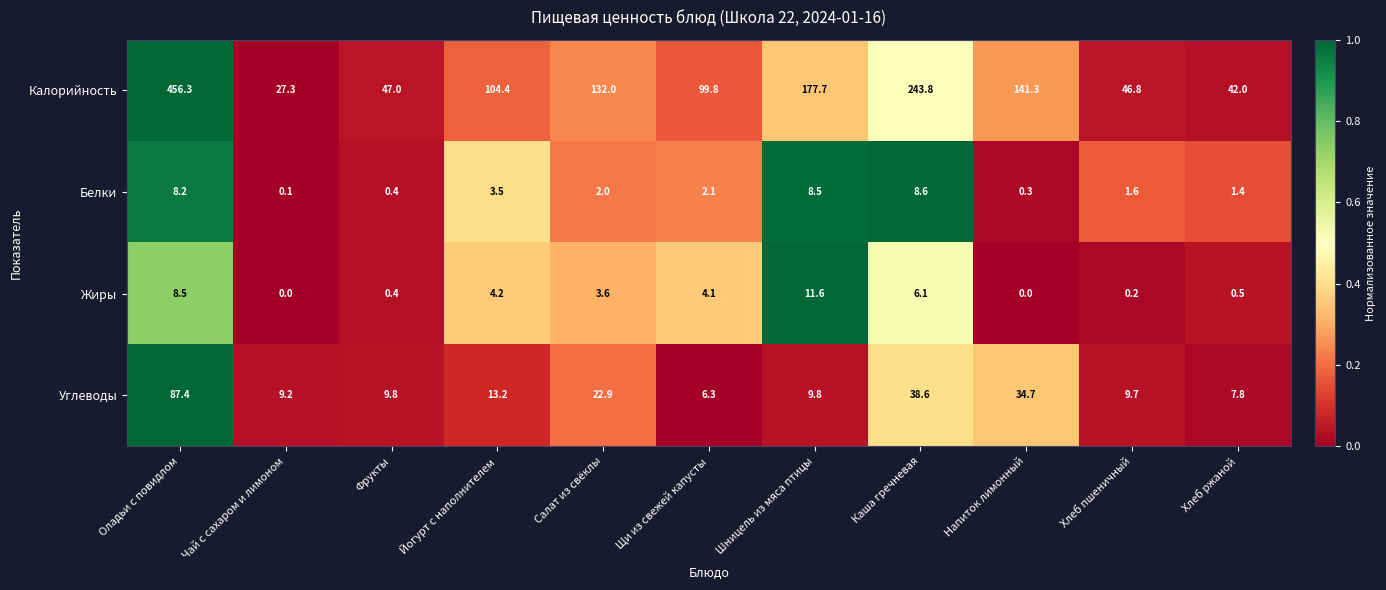

At which category is the sum across all series the highest?

Оладьи с повидлом